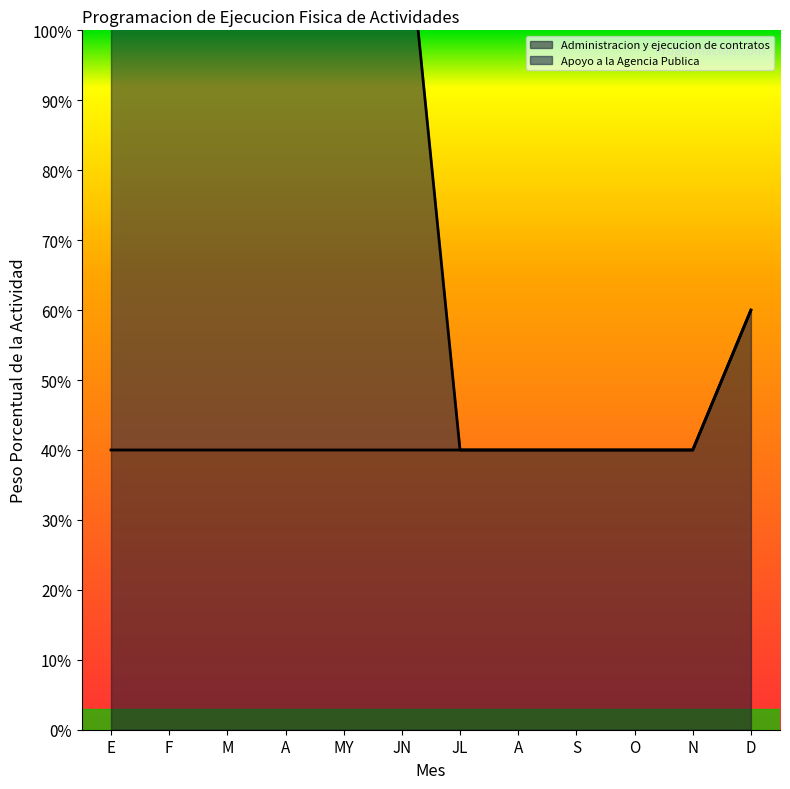

Read the Administracion y ejecucion de contratos value at A.

0.4